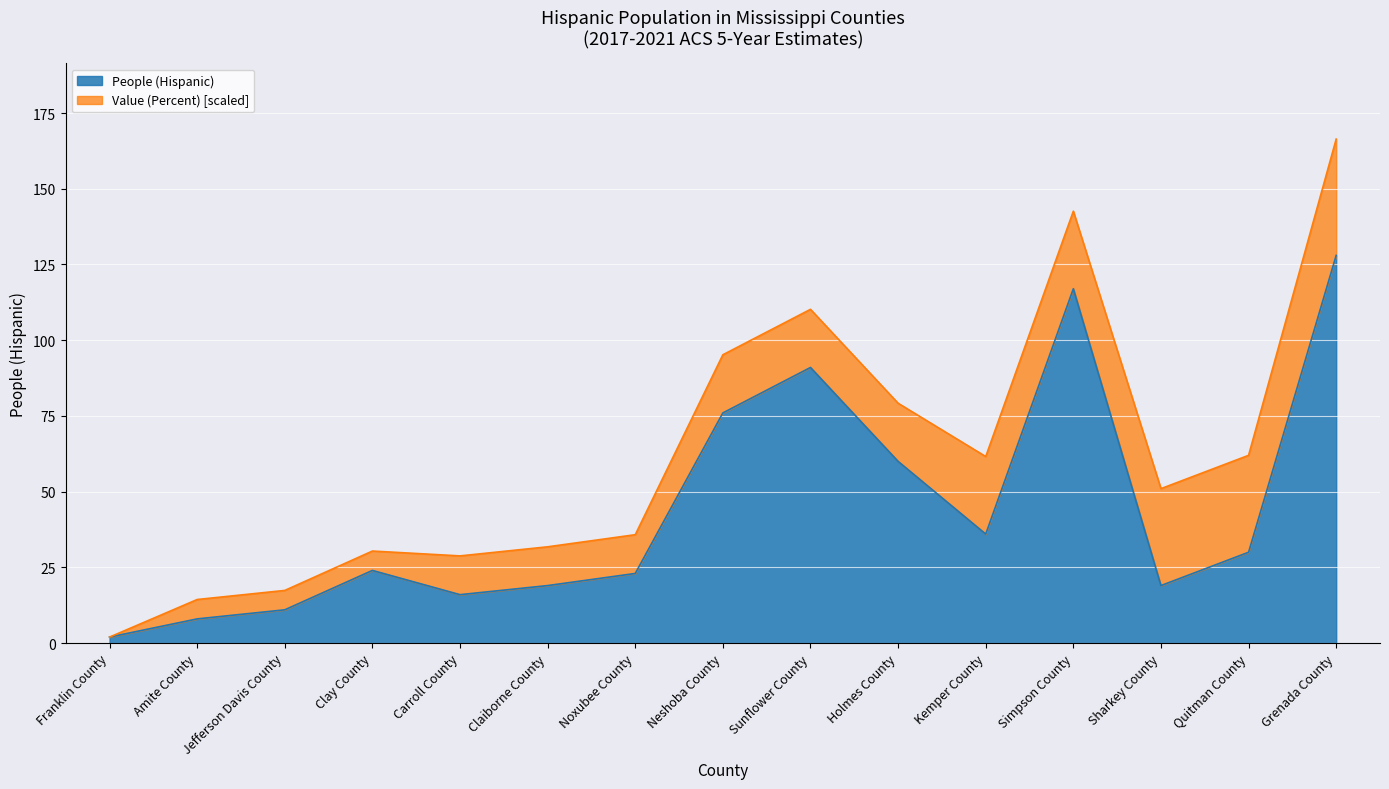

The value at Simpson County is 38. True or false?

False